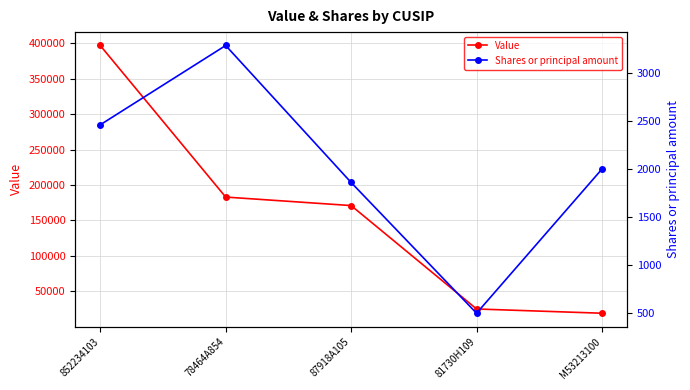

Is it true that Shares or principal amount equals 2460 at 852234103?

True